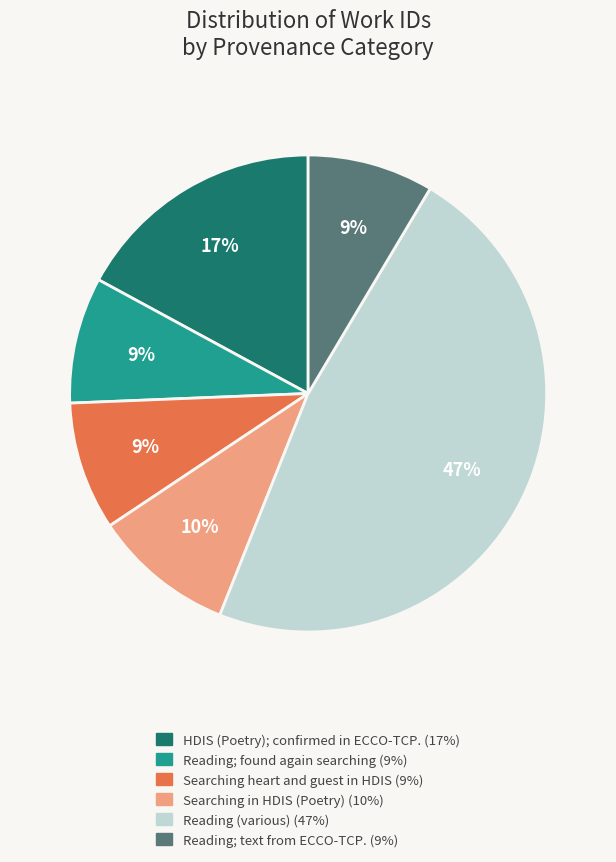

Does any single category account for the majority?

No